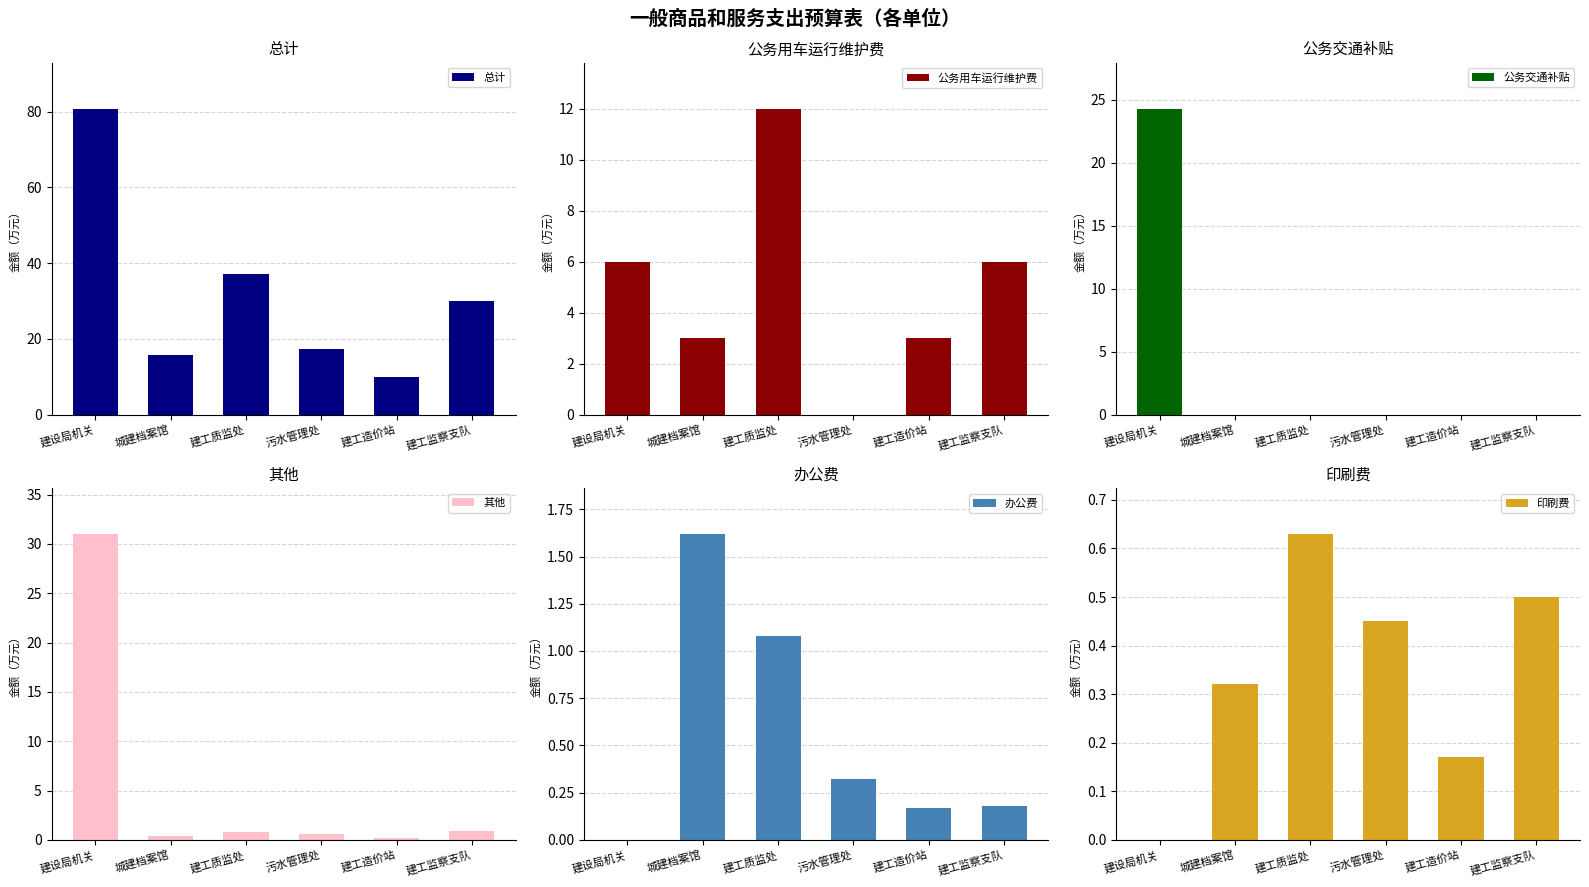

Which series has the largest total across all categories?

总计